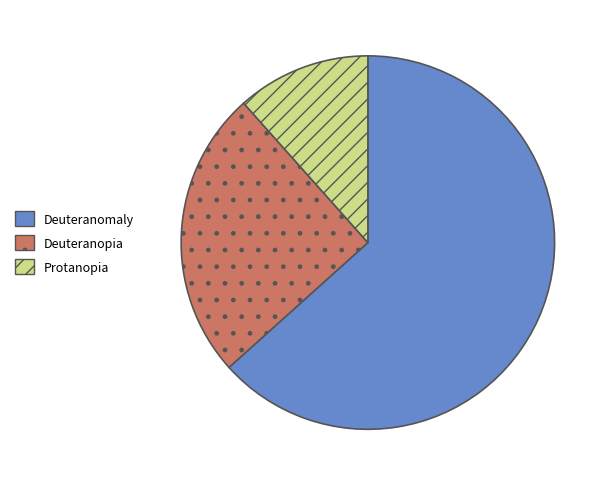

Is the sum of Deuteranopia and Deuteranomaly greater than half?

Yes